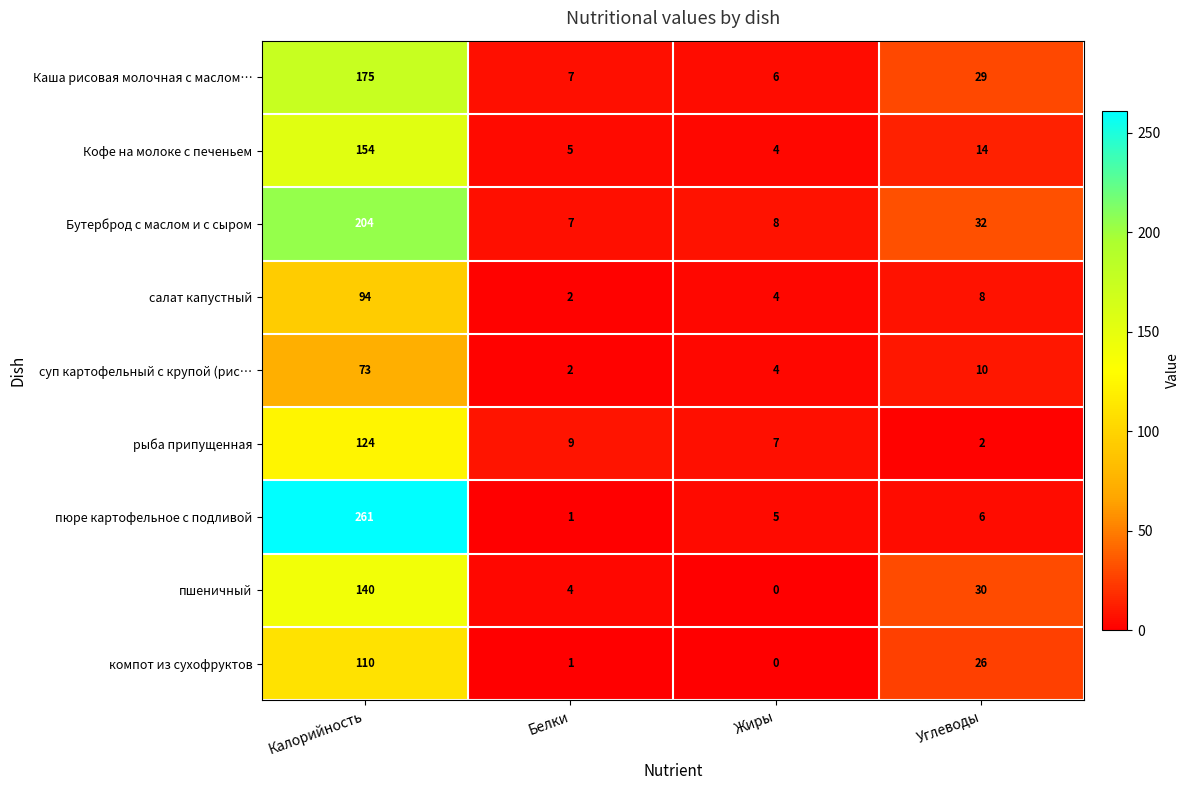

List the labels in order of компот из сухофруктов value, largest first.

Калорийность, Углеводы, Белки, Жиры